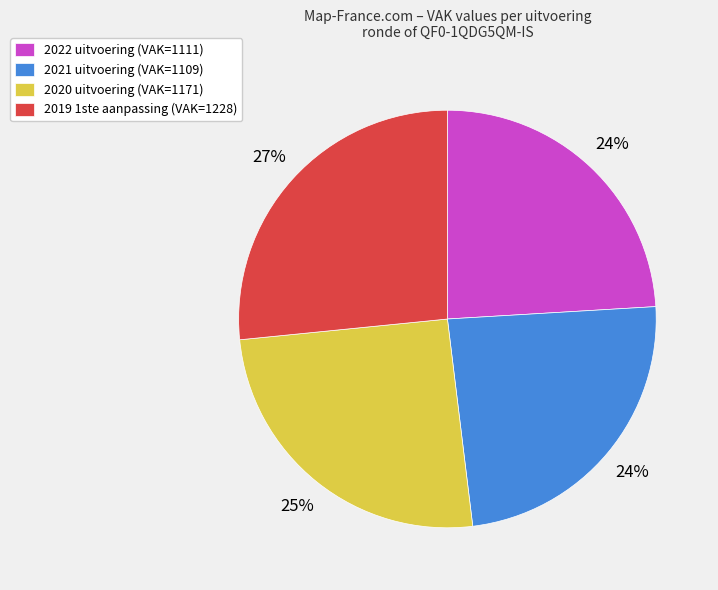

True or false: 2019 1ste aanpassing accounts for 27% of the total.

True